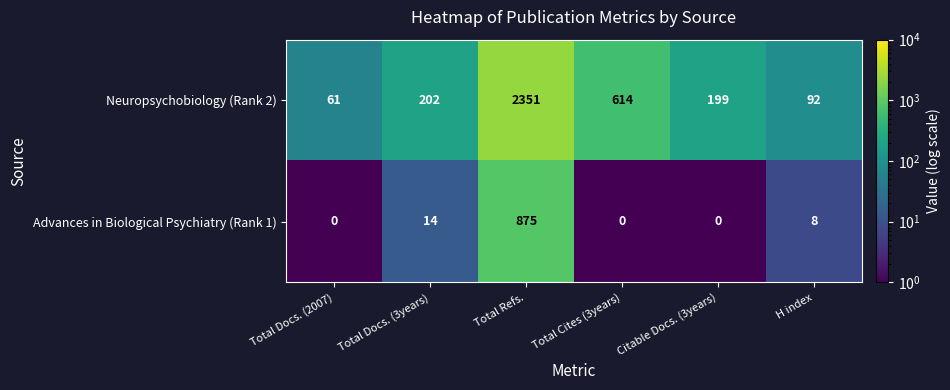

Rank the series at Citable Docs. (3years) from highest to lowest value.

Neuropsychobiology (Rank 2), Advances in Biological Psychiatry (Rank 1)